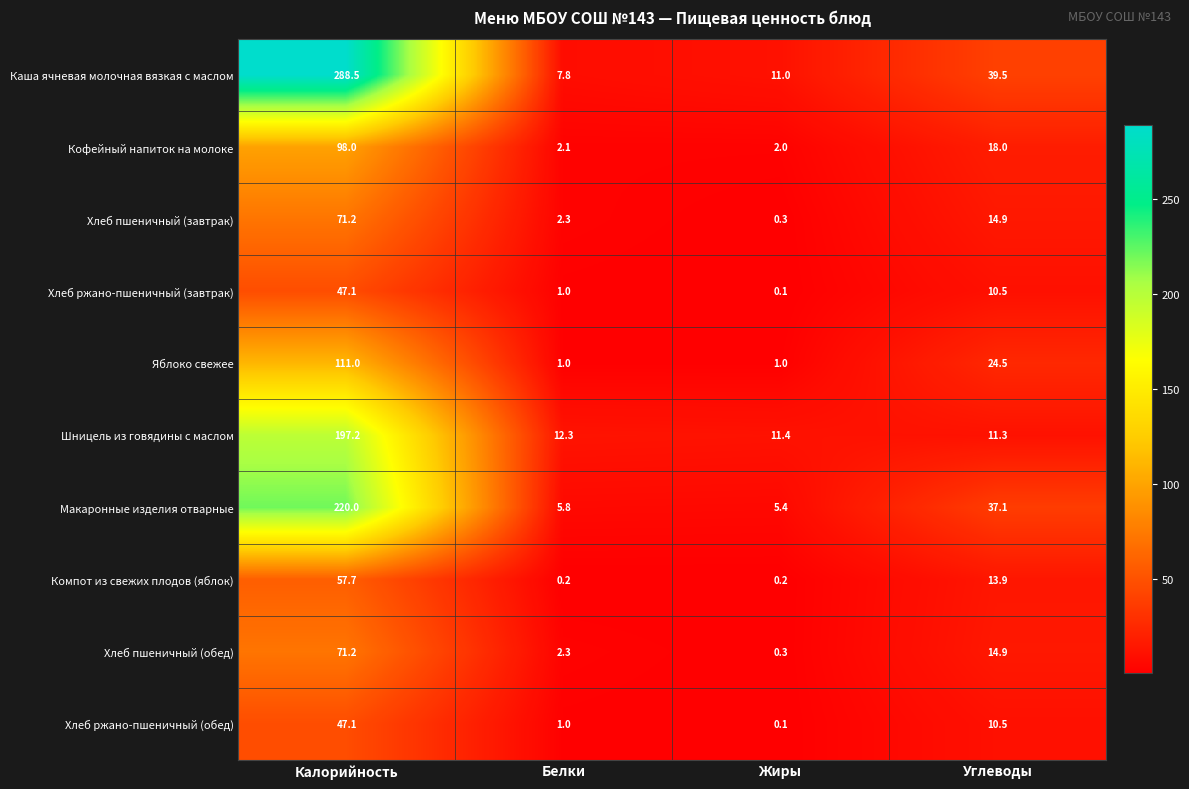

Where is Шницель из говядины с маслом nearest to the value 104?

Белки